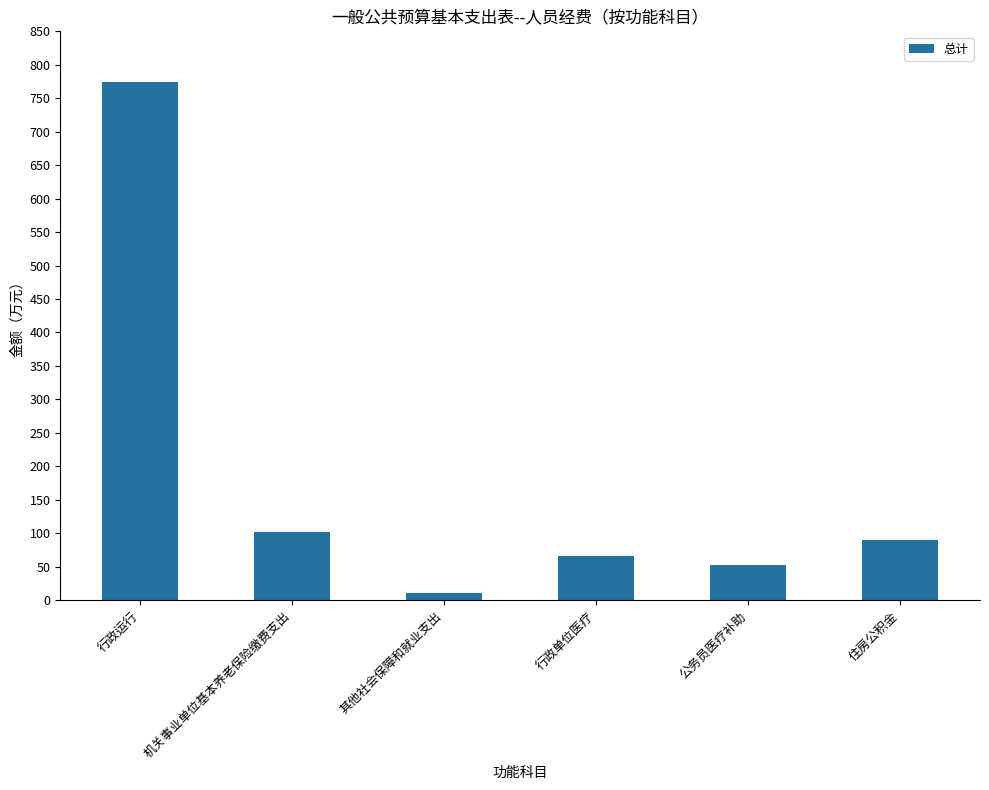

Which category has the highest value across all series?

行政运行